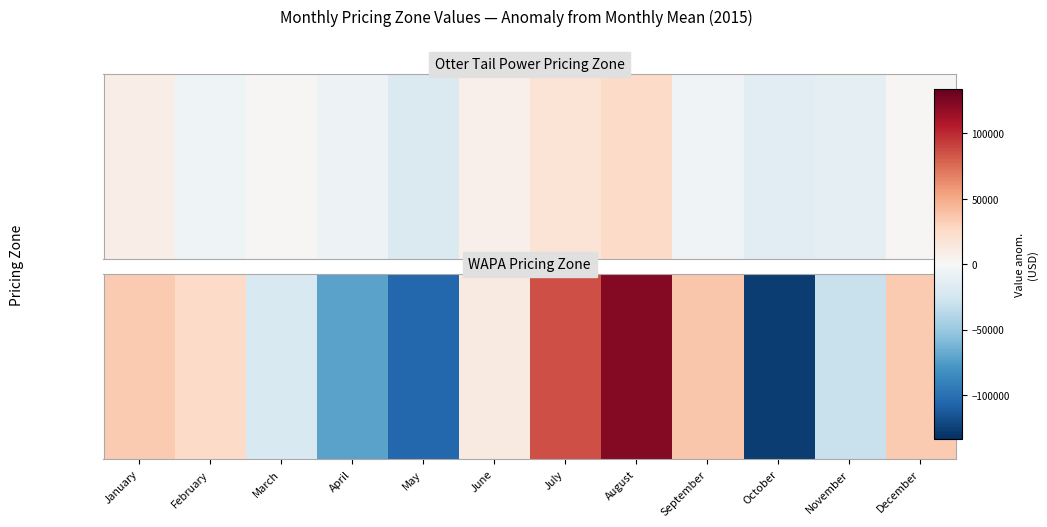

How many categories are shown in the chart?

12